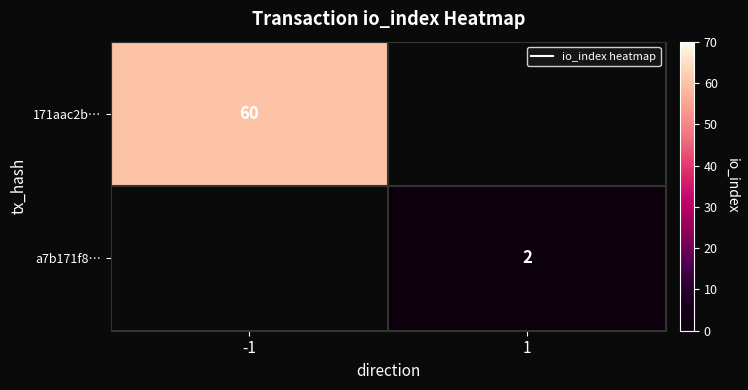

Which series has the largest range (max minus min)?

171aac2b…